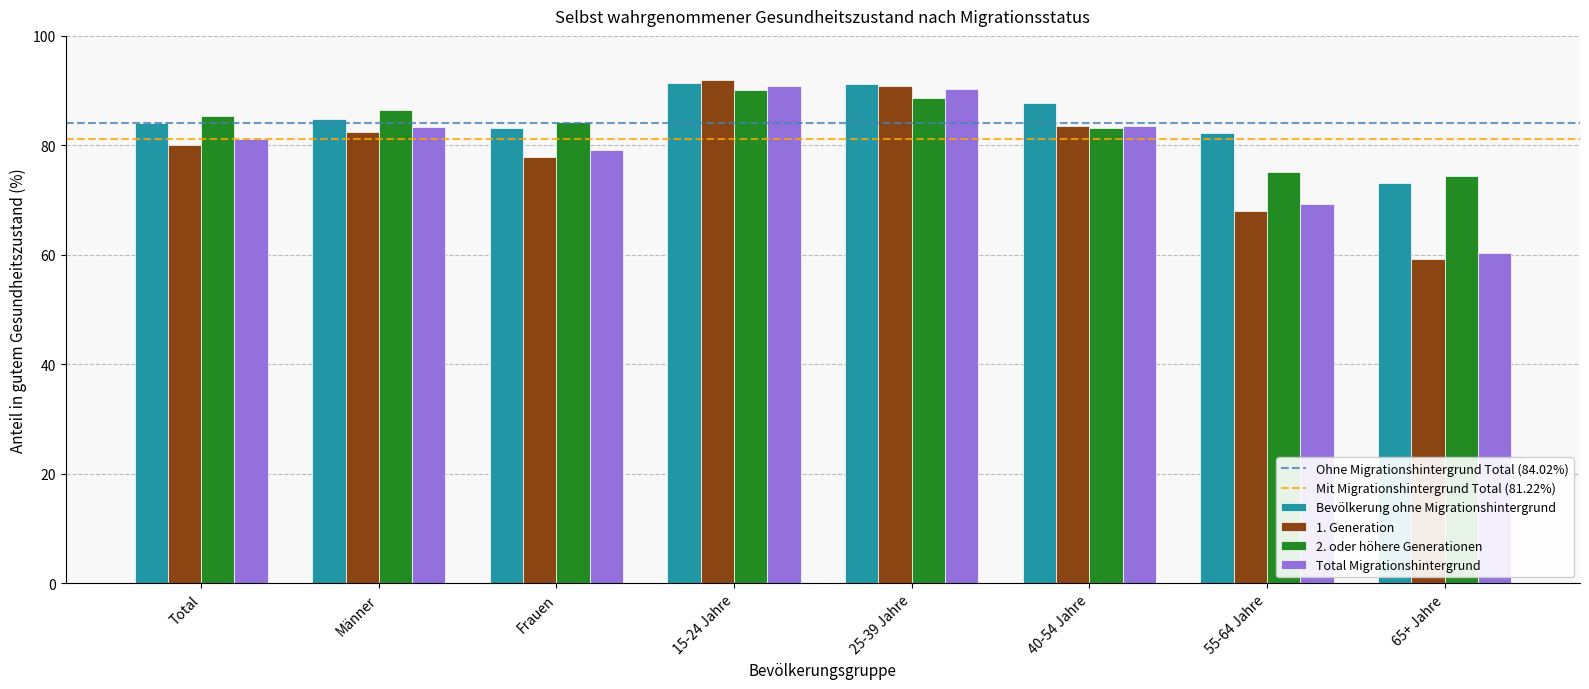

Is the value of Bevölkerung ohne Migrationshintergrund at 25-39 Jahre greater than the value of Total Migrationshintergrund at 65+ Jahre?

Yes